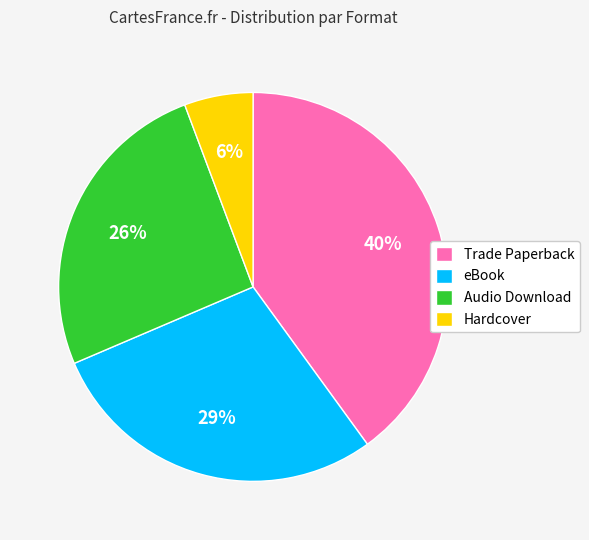

To the nearest percent, what is the combined percentage of eBook and Audio Download?

54%